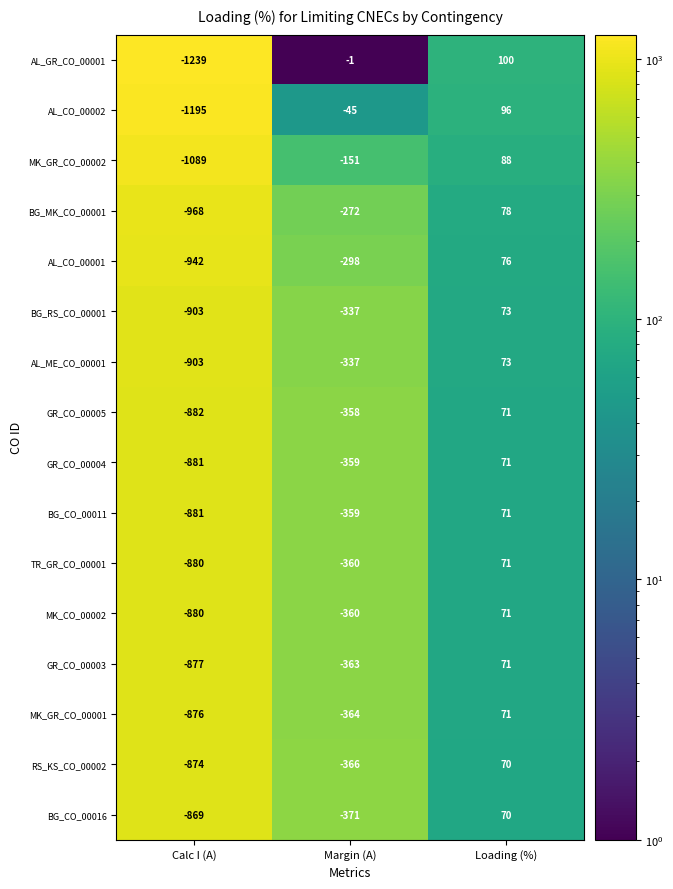

What is the average value of the RS_KS_CO_00002 series?

-390